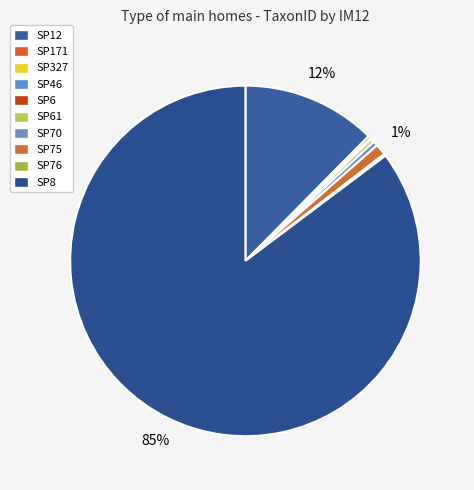

Is there a majority slice in this chart?

Yes